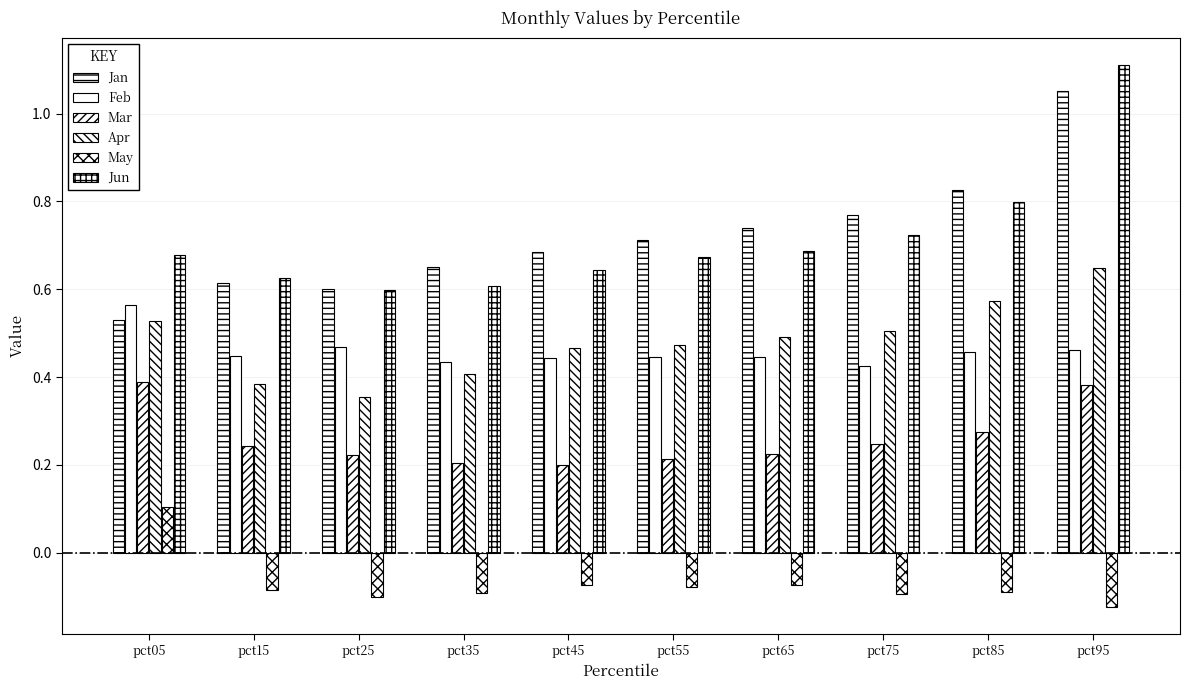

Which category has the lowest value in the Jan series?

pct05